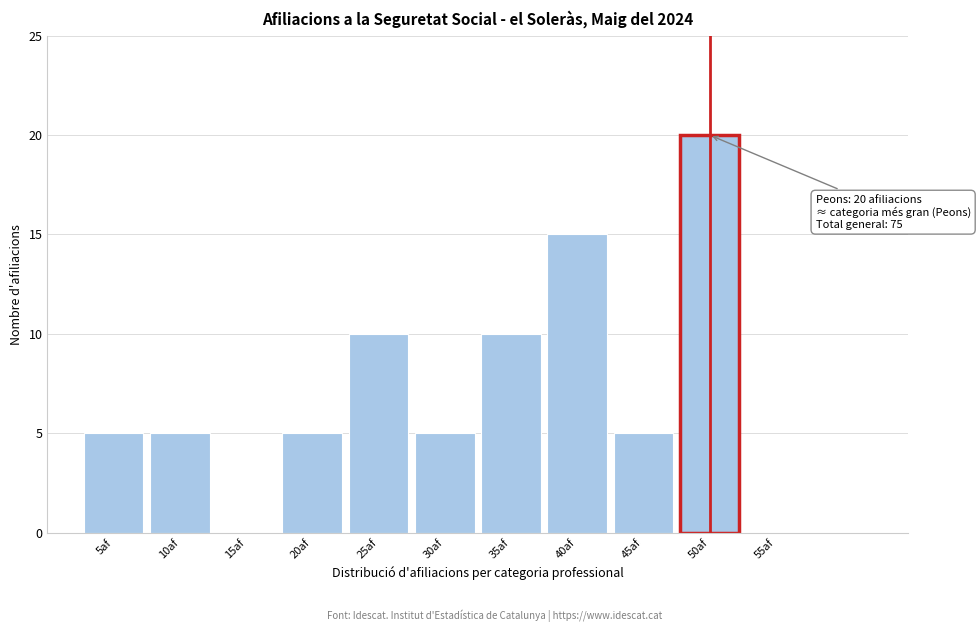

Reading left to right, extract all data points from this chart.

5af=5	10af=5	15af=0	20af=5	25af=10	30af=5	35af=10	40af=15	45af=5	50af=20	55af=0